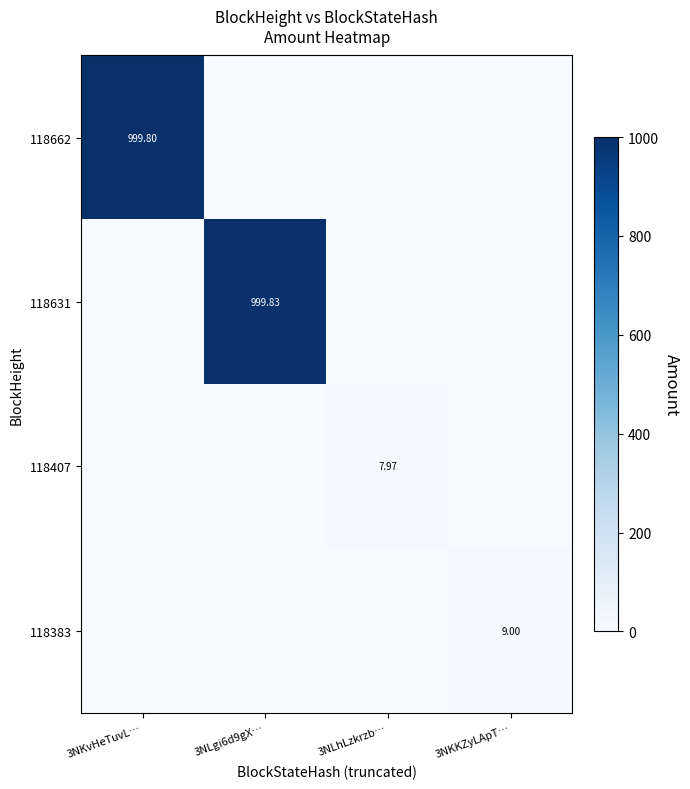

Which series changed the most between 3NLgi6d9gX… and 3NKKZyLApT…?

118631